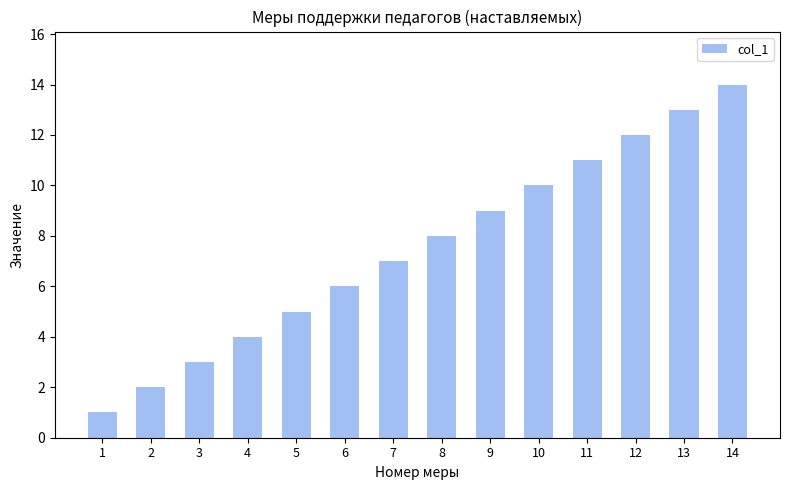

At which category does the chart reach its minimum across all series?

1